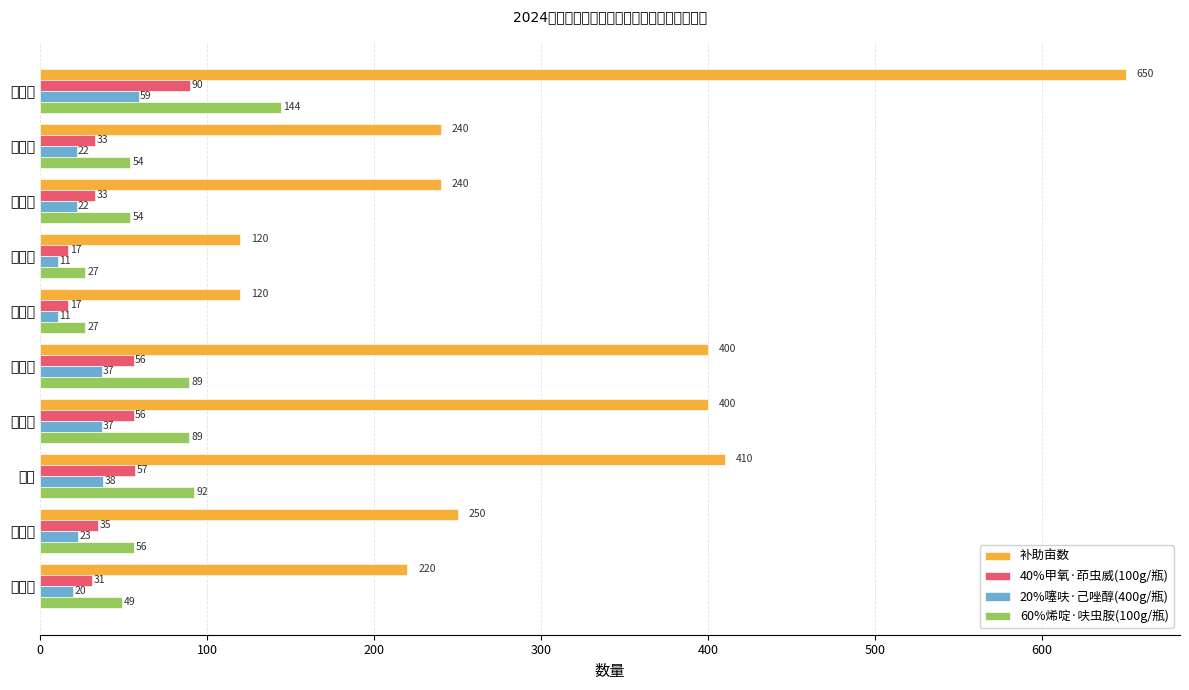

What is the difference between the second highest and second lowest values in the 60%烯啶·呋虫胺(100g/瓶) series?

65